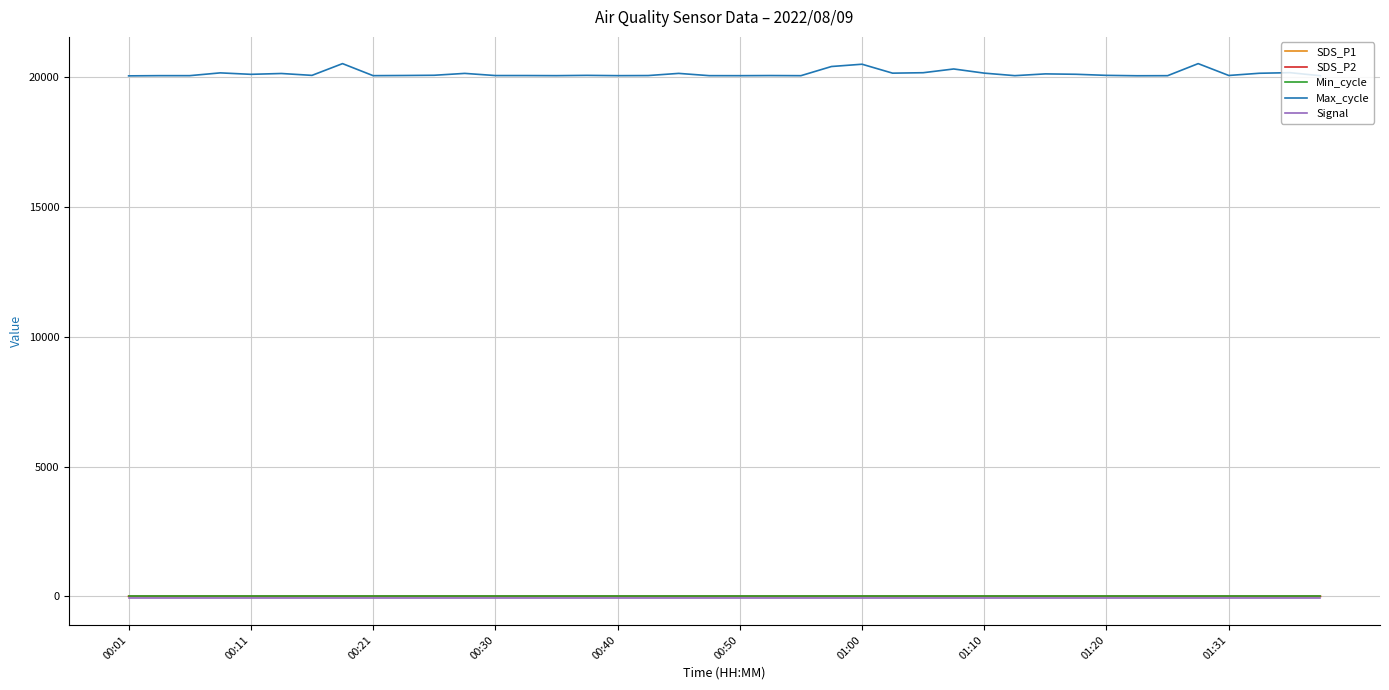

True or false: SDS_P1 and Max_cycle cross at least once.

False